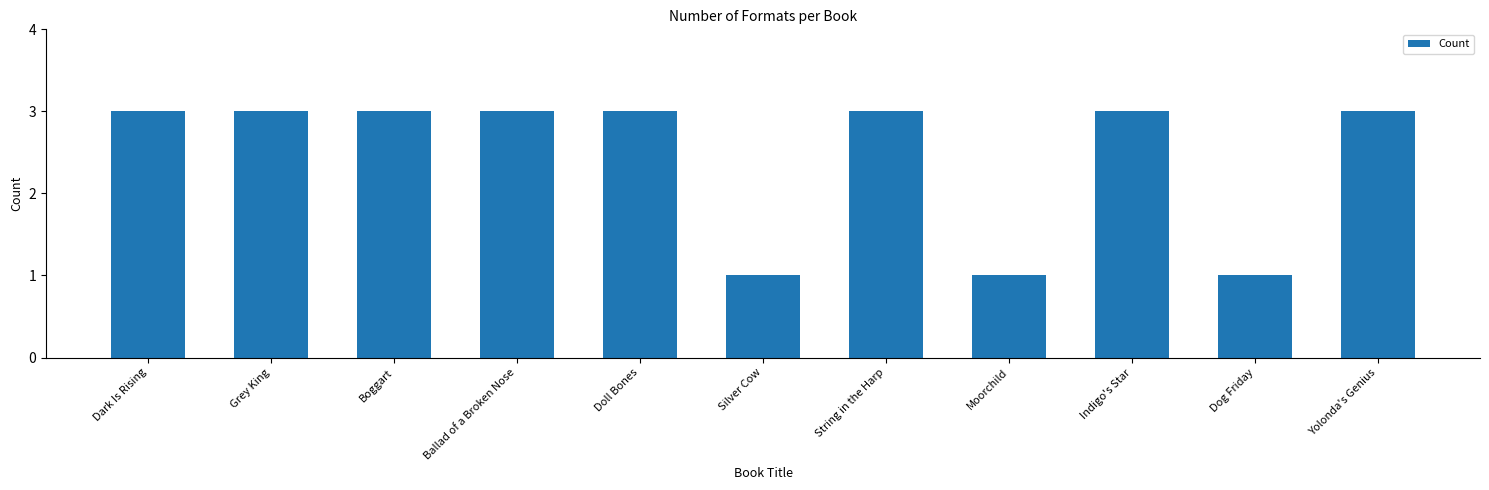

Count the number of categories in the chart.

11